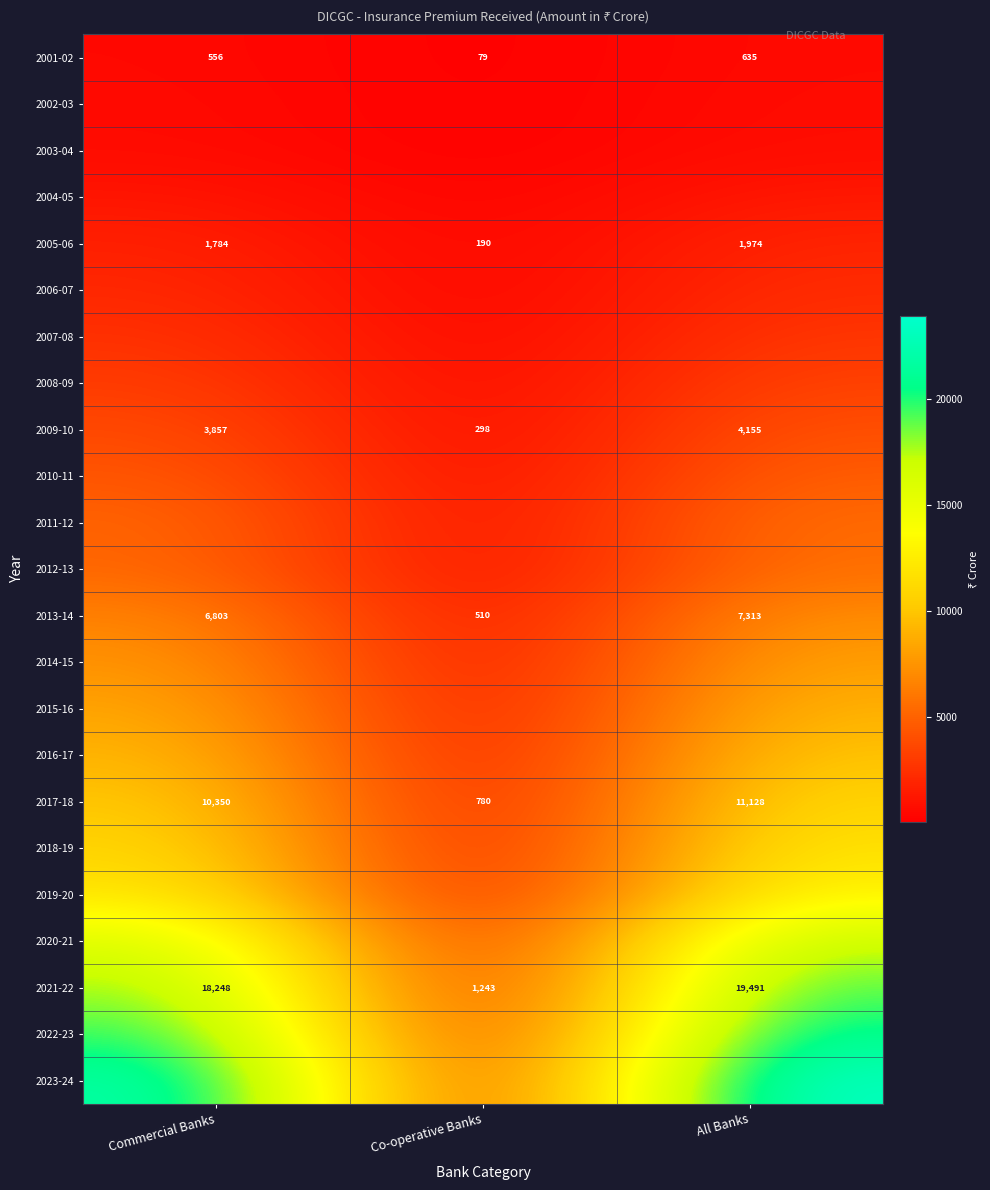

Is it true that 2013-14 equals 684 at Co-operative Banks?

False